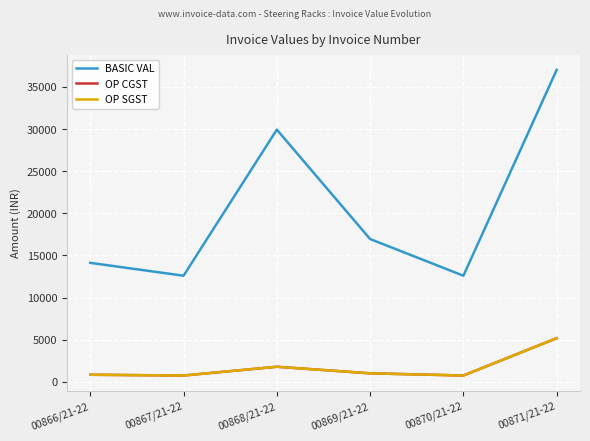

Is this an area chart (filled region under the line)?

No